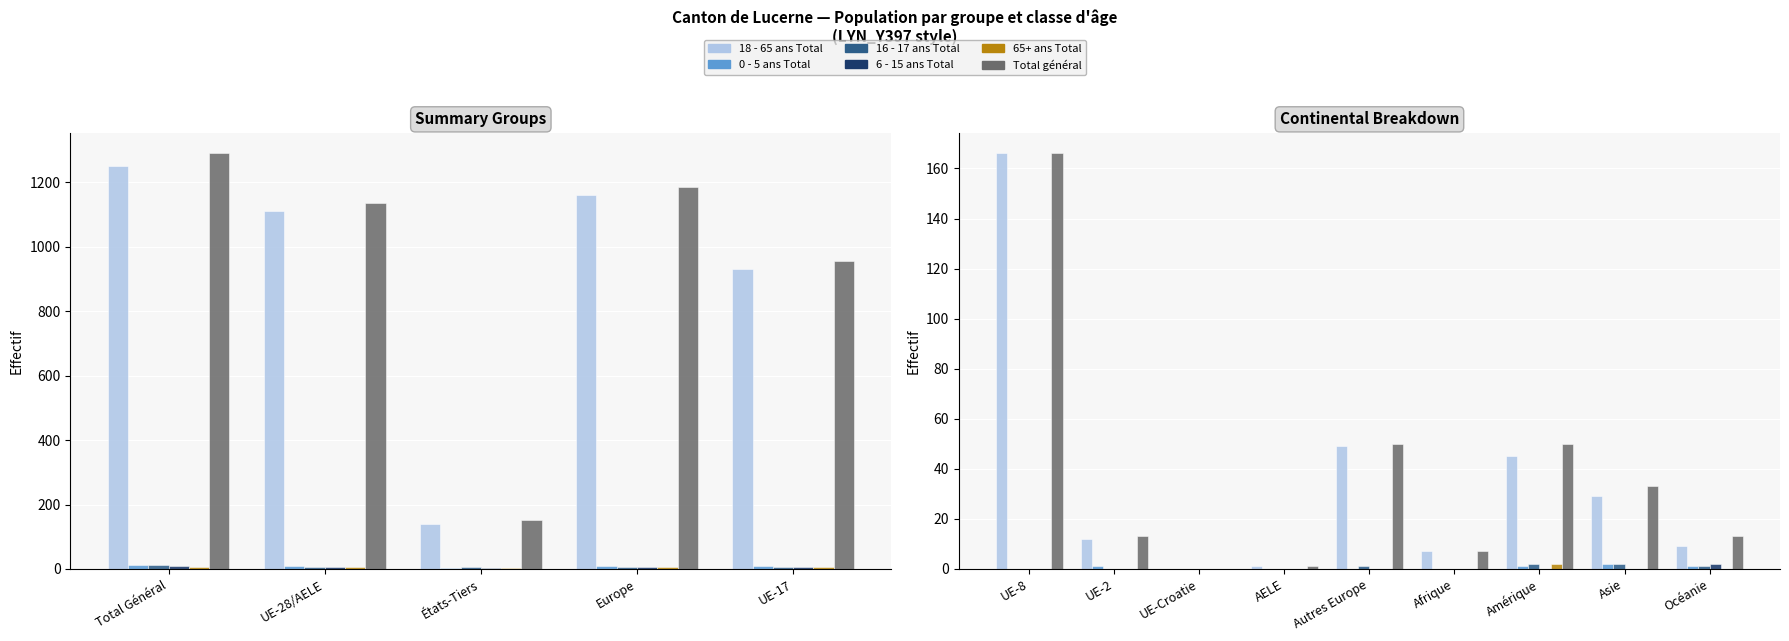

What is the label of the 3rd bar from the left?

UE-Croatie